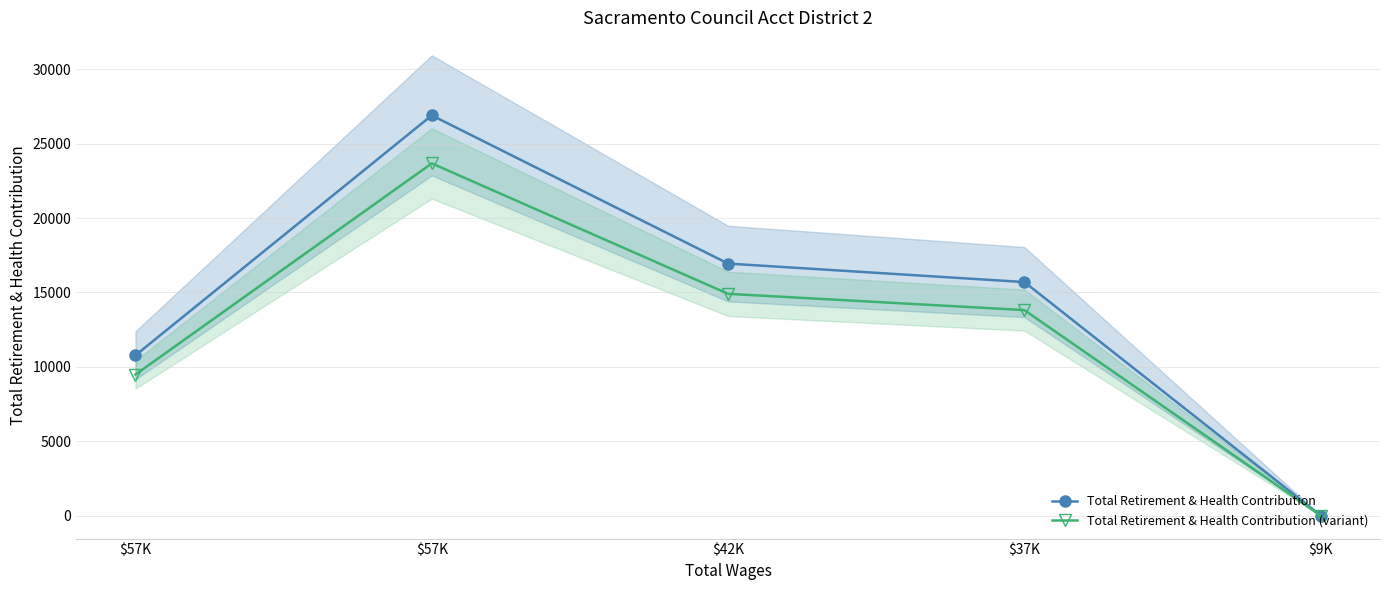

How many data points in Total Retirement & Health Contribution (variant) are less than 13813?

2